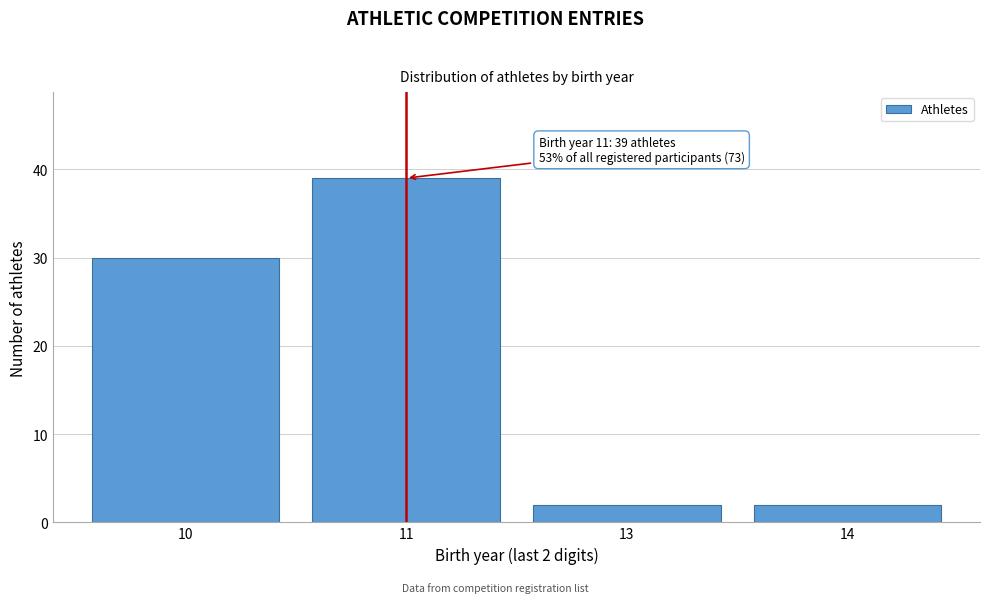

Reading right to left, list all the values displayed in this chart.

14=2	13=2	11=39	10=30